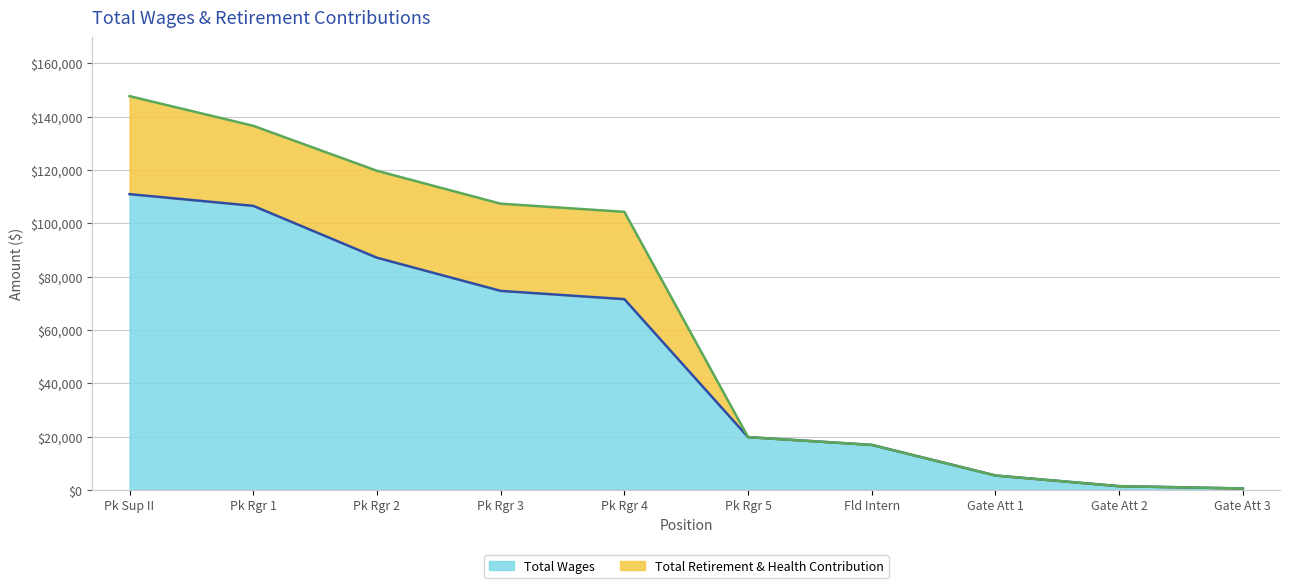

The Total Wages series shows 5760 at Fld Intern. True or false?

False